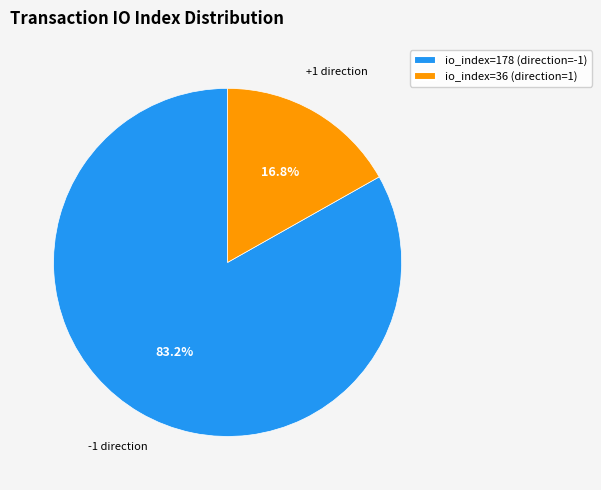

Combined, do io_index=36 (direction=1) and io_index=178 (direction=-1) account for over 50%?

Yes